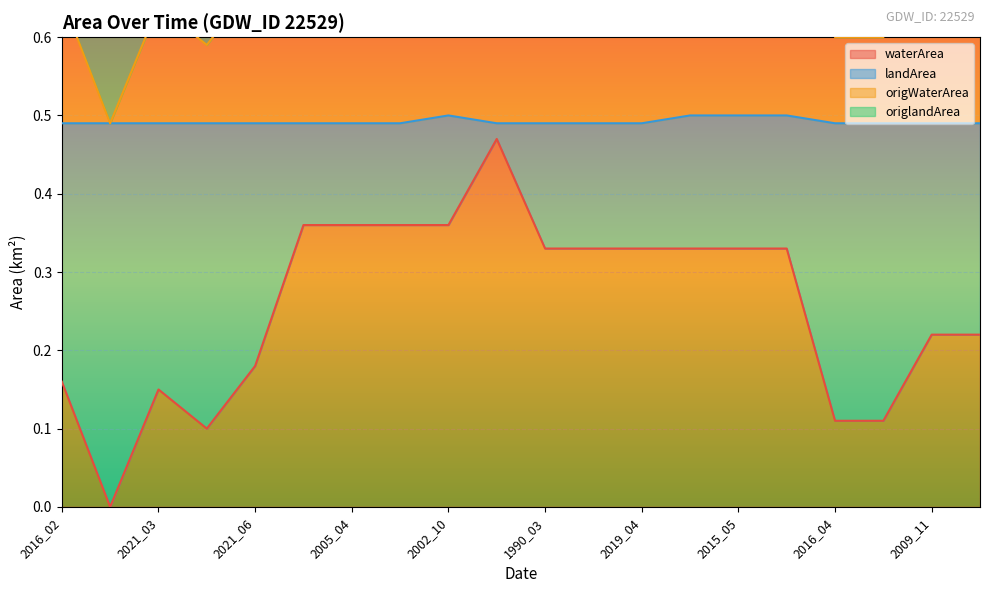

What is the label of the 14th point from the right?

2005_04